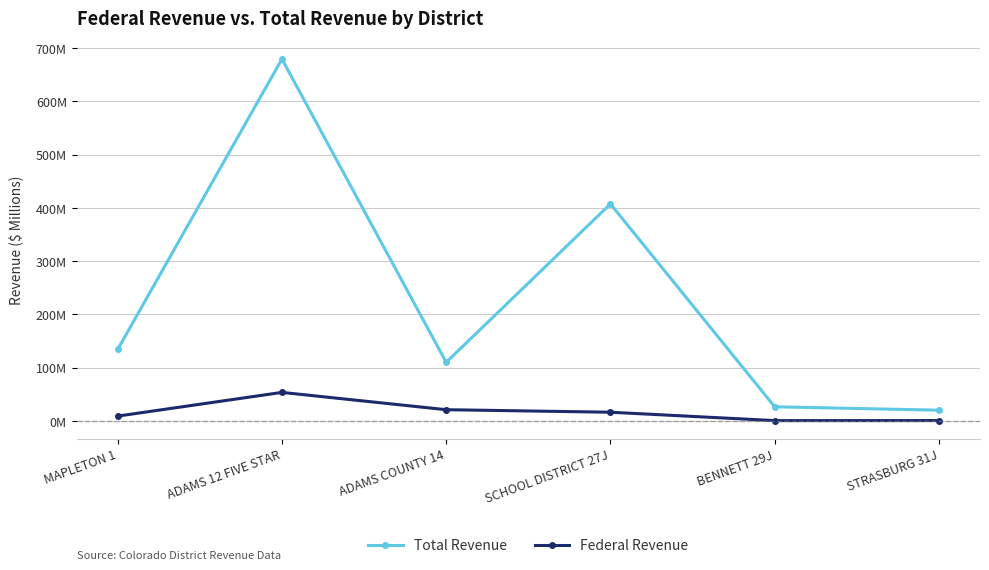

True or false: Total Revenue and Federal Revenue intersect in this chart.

False